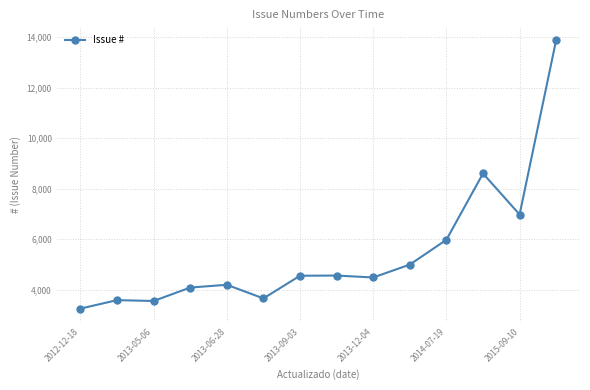

What is the difference between the maximum and minimum values?

10641